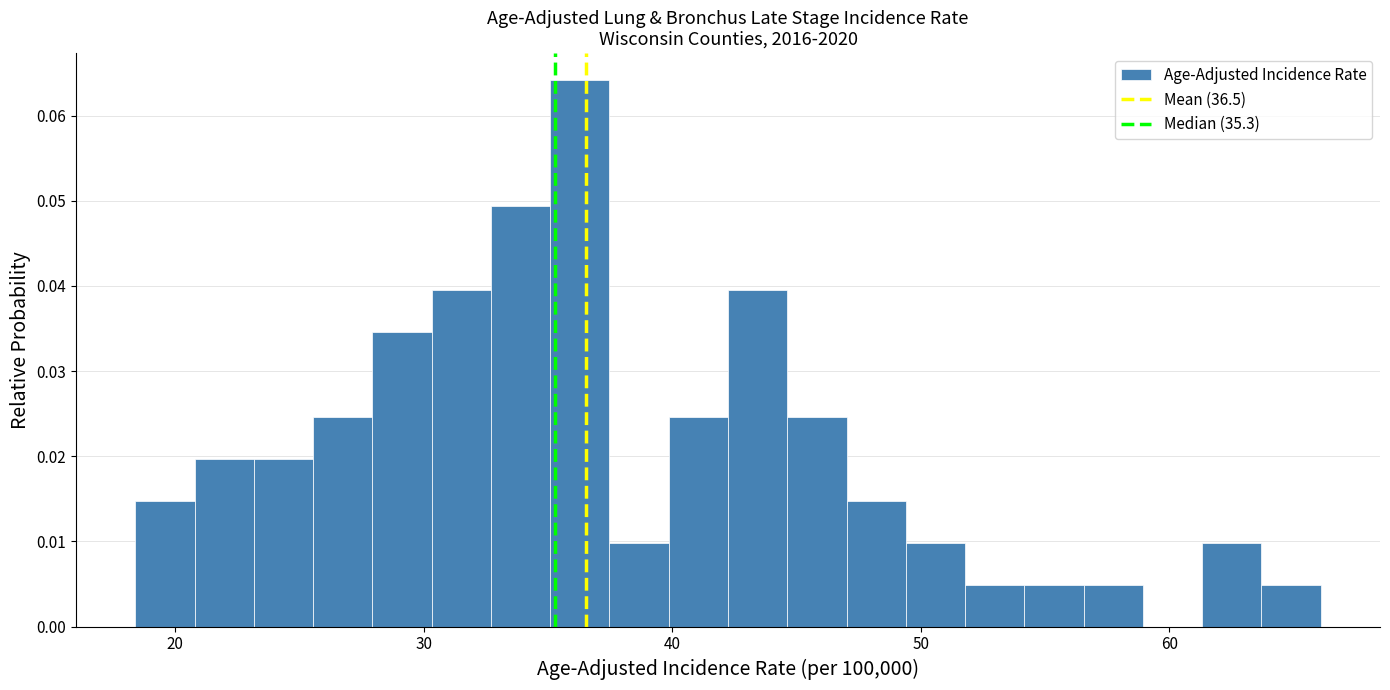

Around what value on the x-axis is the tallest bar? Give the approximate position of its centre, as read against the axis.

36